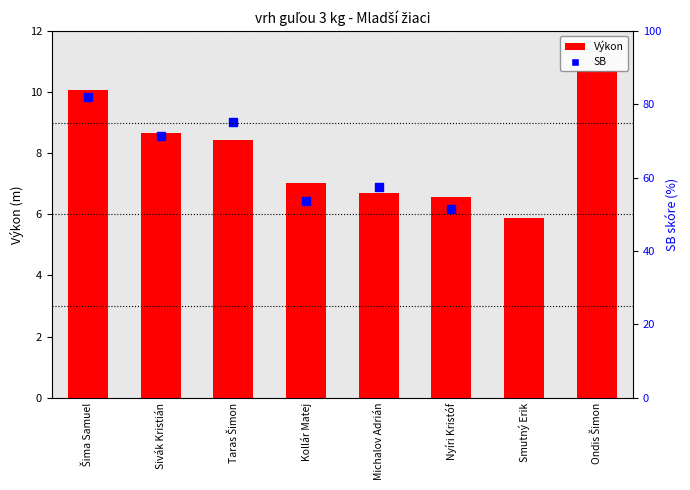

What is the total value across all series at Šima Samuel?

19.9